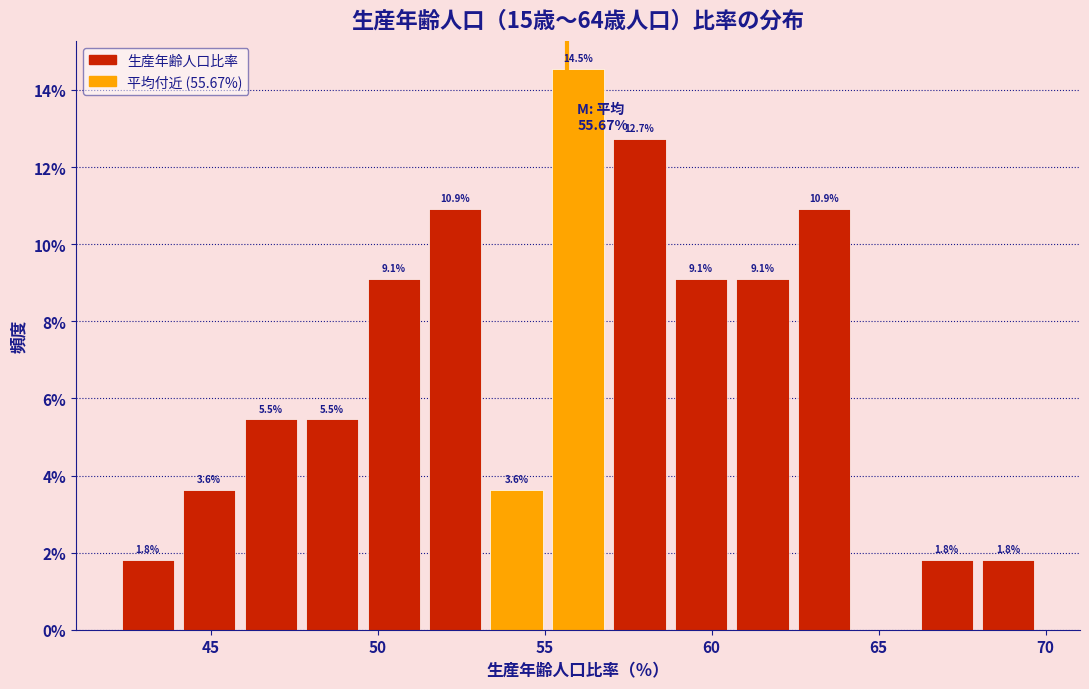

Read against the x-axis, roughly where is the centre of the tallest bar?

56.0